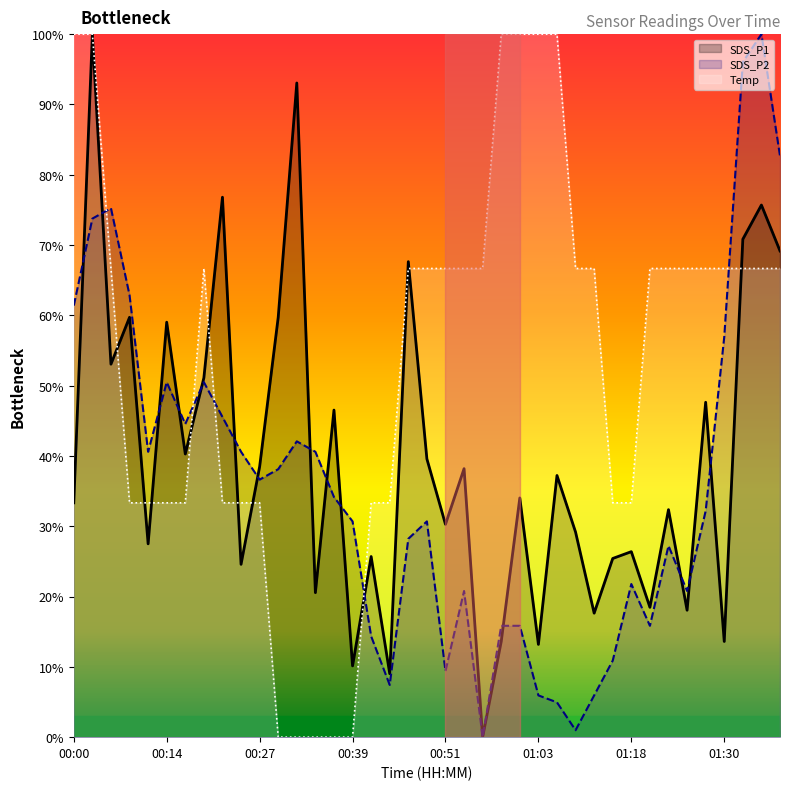

How many values in the Temp series exceed 66?

23